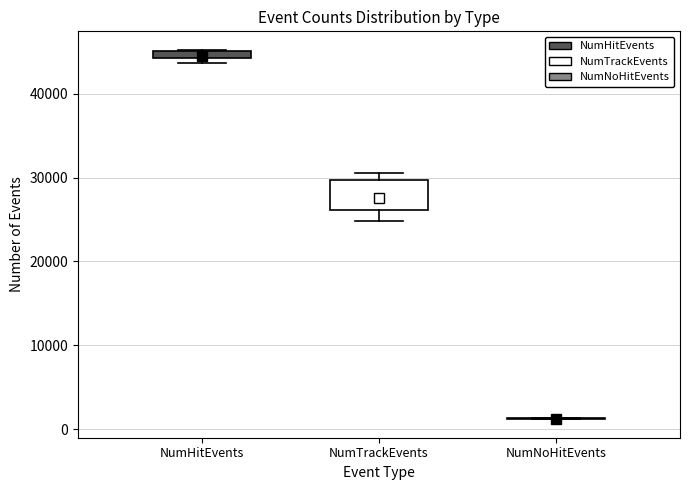

Where is the upper edge of the box for NumHitEvents on the y-axis? The values are not printed on the chart, so give them approximately, as read against the axis.

45000